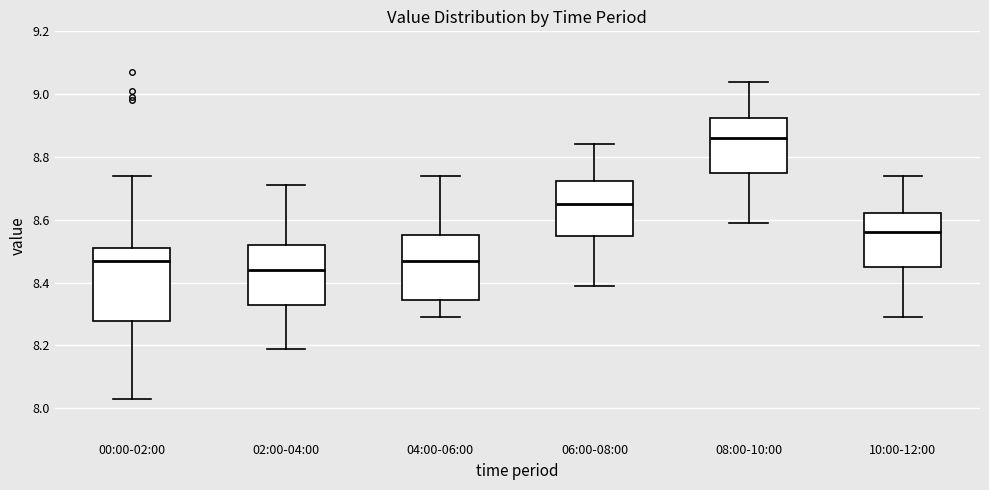

Where is the upper edge of the box for 06:00-08:00 on the y-axis? The values are not printed on the chart, so give them approximately, as read against the axis.

8.72